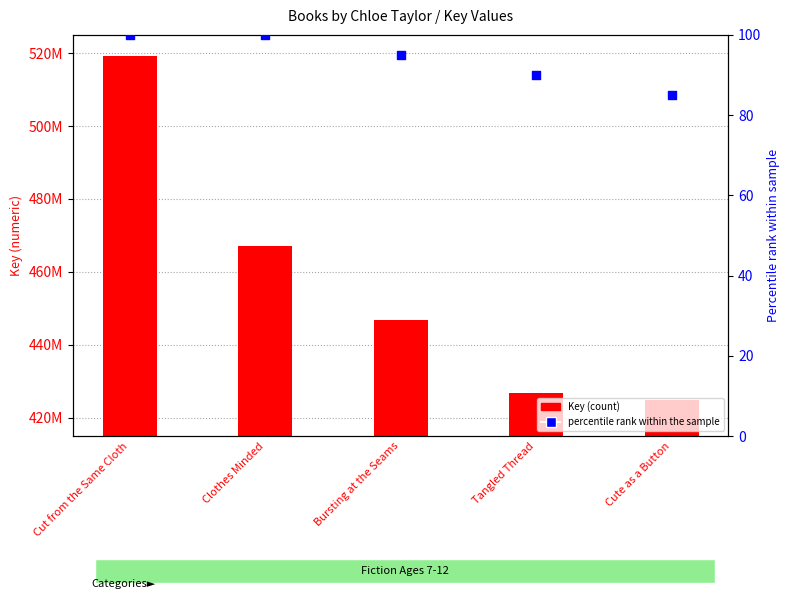

Which series has the largest total across all categories?

Key